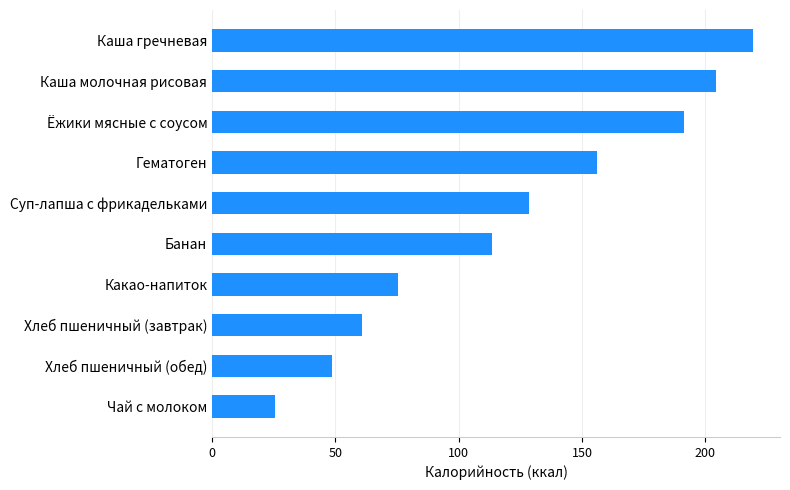

What is the change in value from Хлеб пшеничный (обед) to Каша молочная рисовая?

+155.7